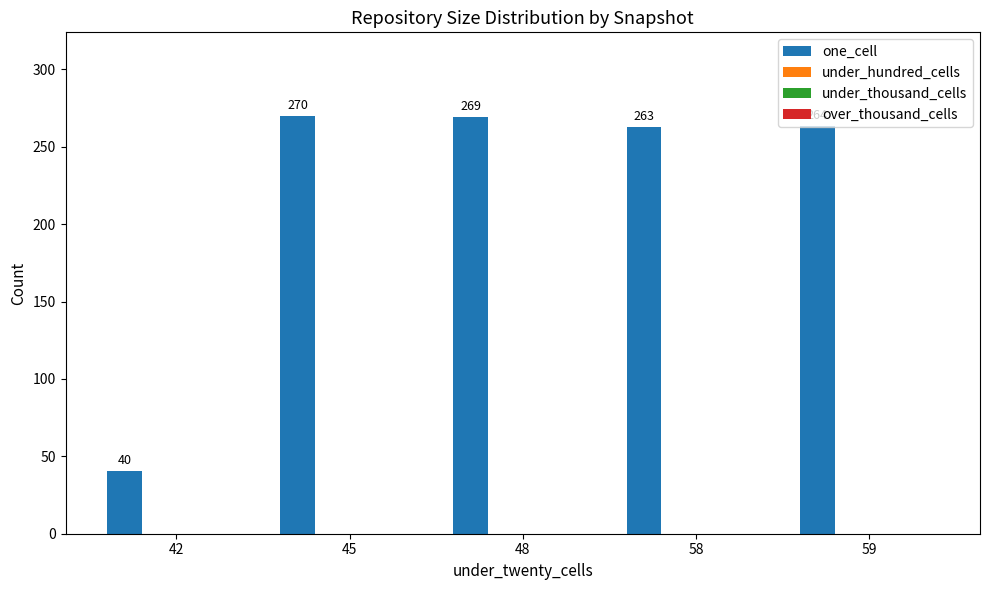

What is the greatest value displayed?

270.0